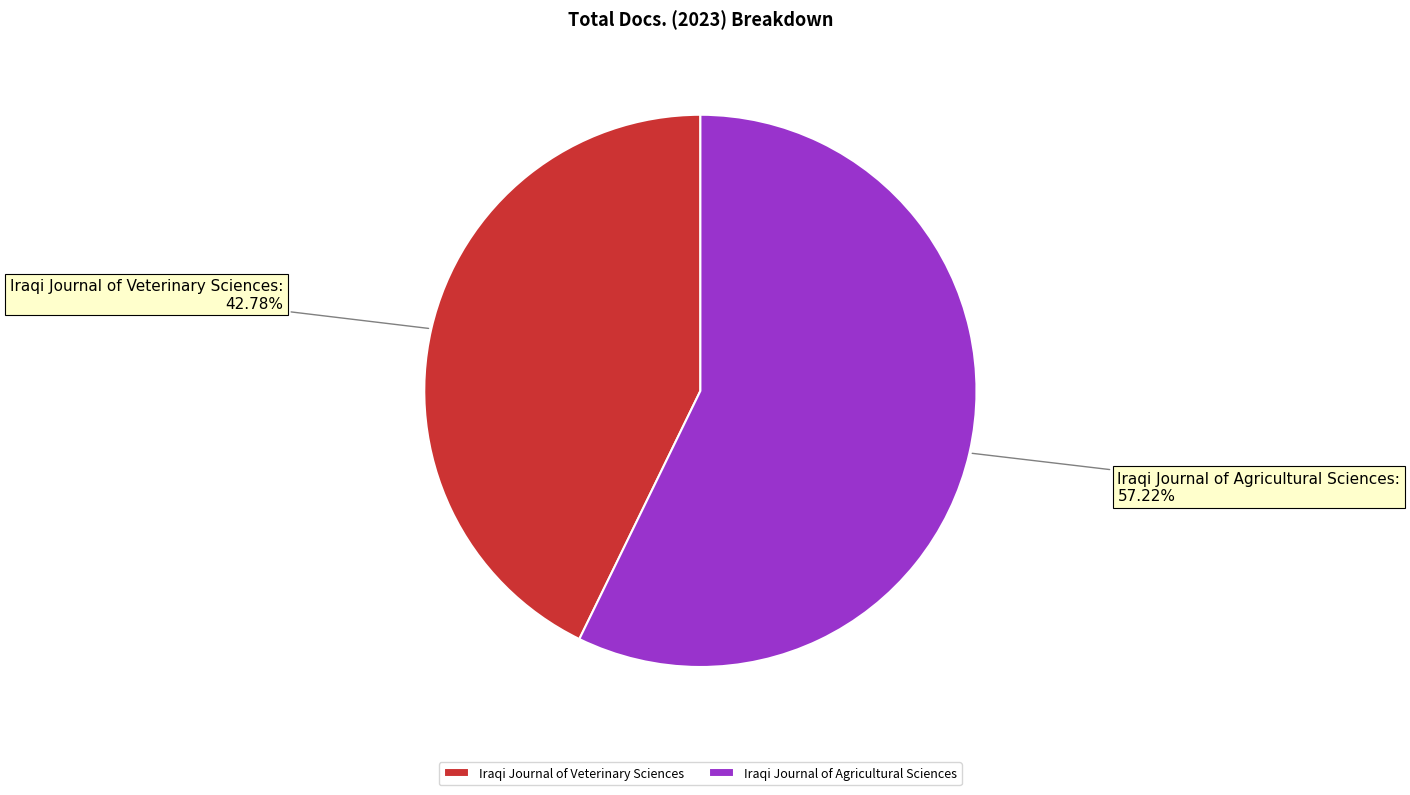

Which slice is the largest?

Iraqi Journal of Agricultural Sciences